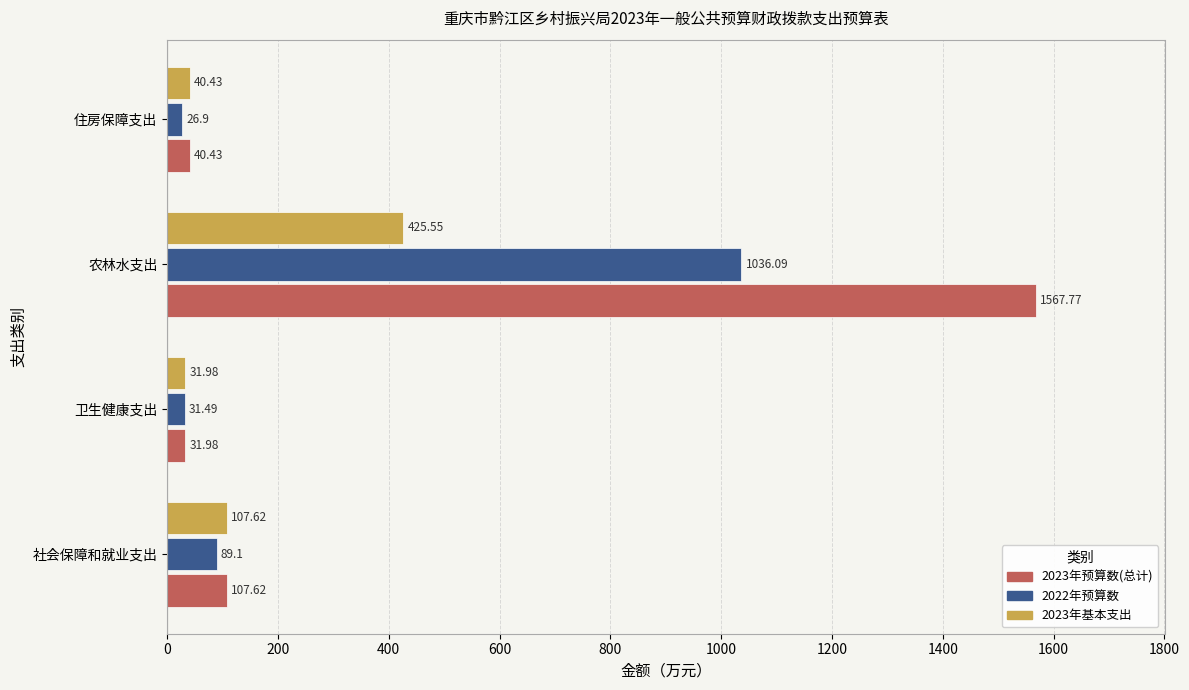

At which category is the sum across all series the highest?

农林水支出